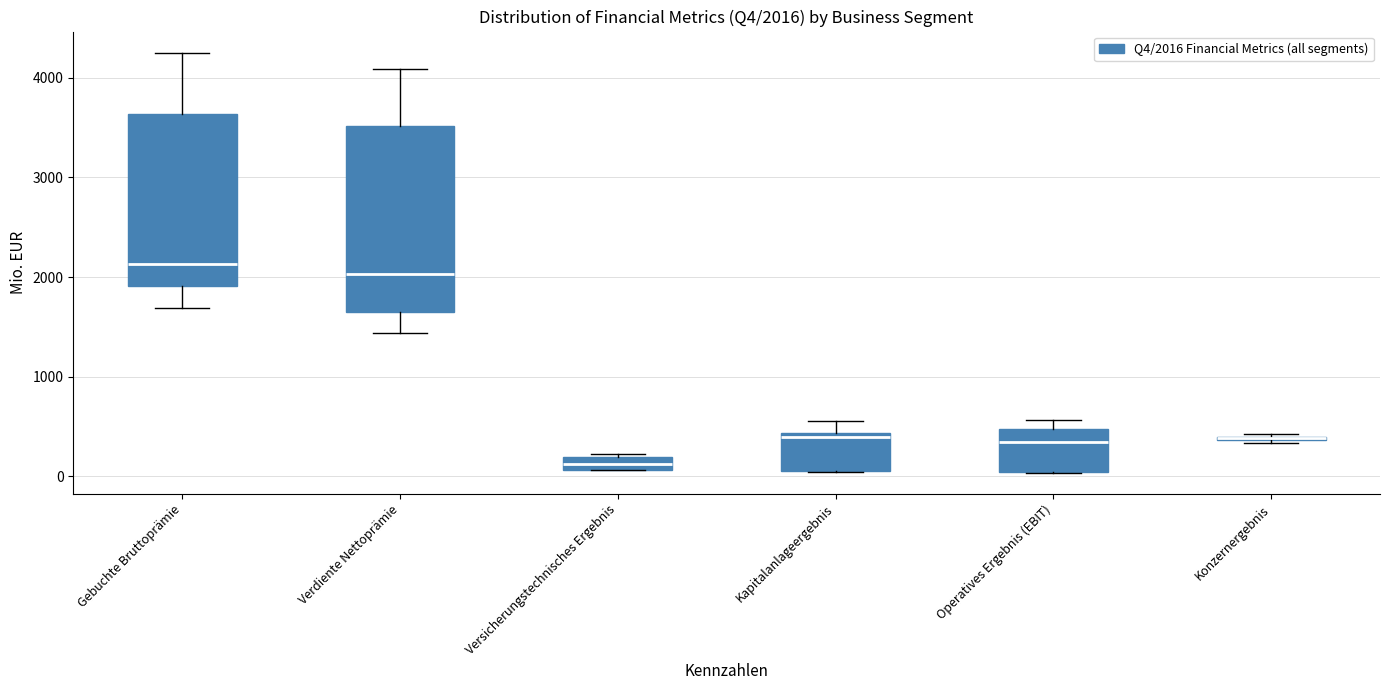

Comparing the boxes themselves (not the whiskers), which one is the tallest?

Verdiente Nettoprämie